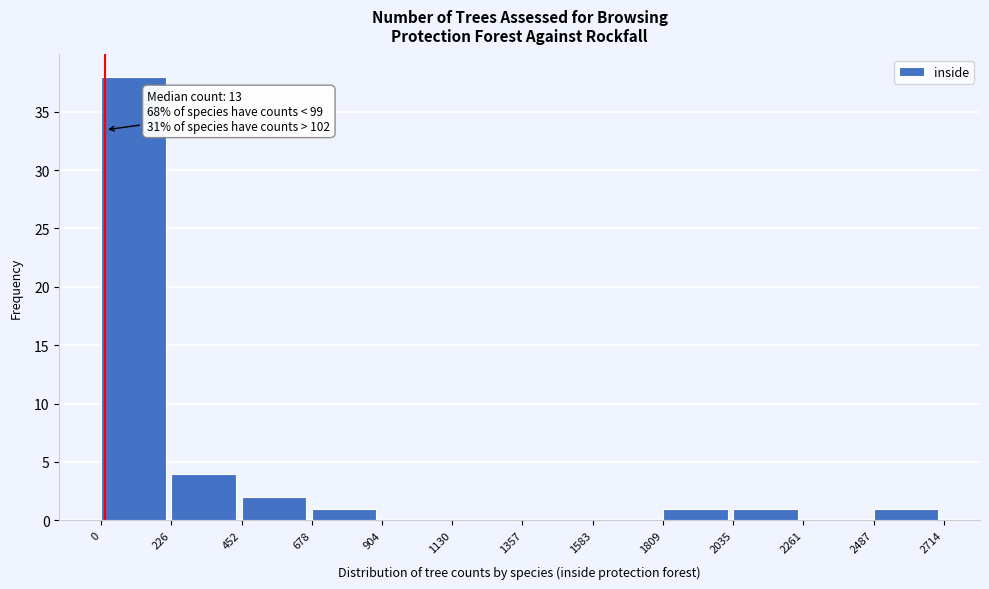

Which range on the x-axis has the tallest bar?

0 to 226